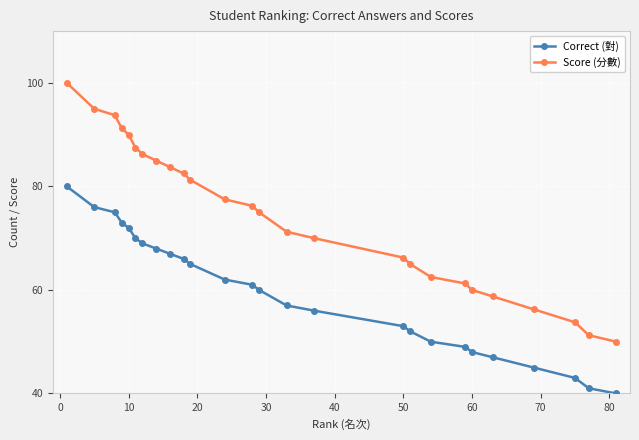

Which series has the largest total across all categories?

Score (分數)